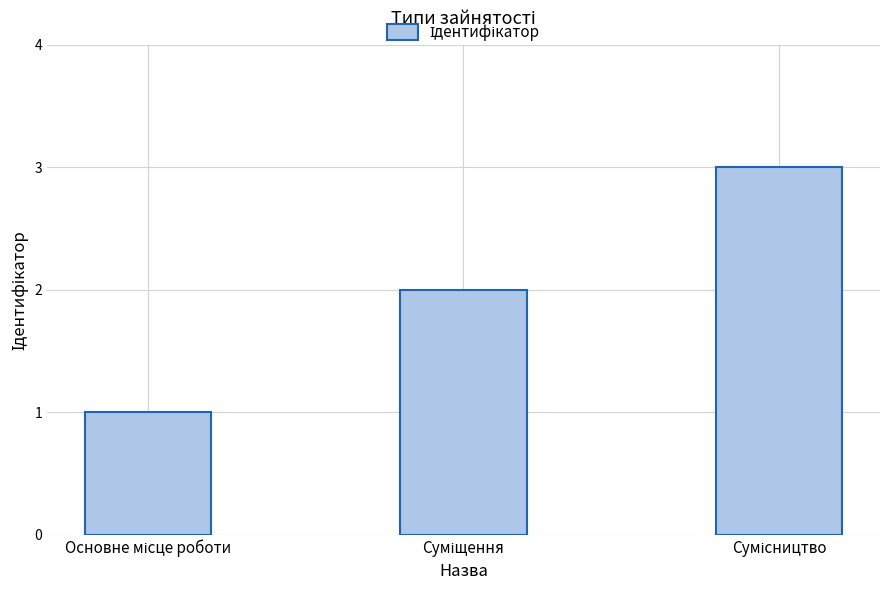

What is the sum of all values?

6